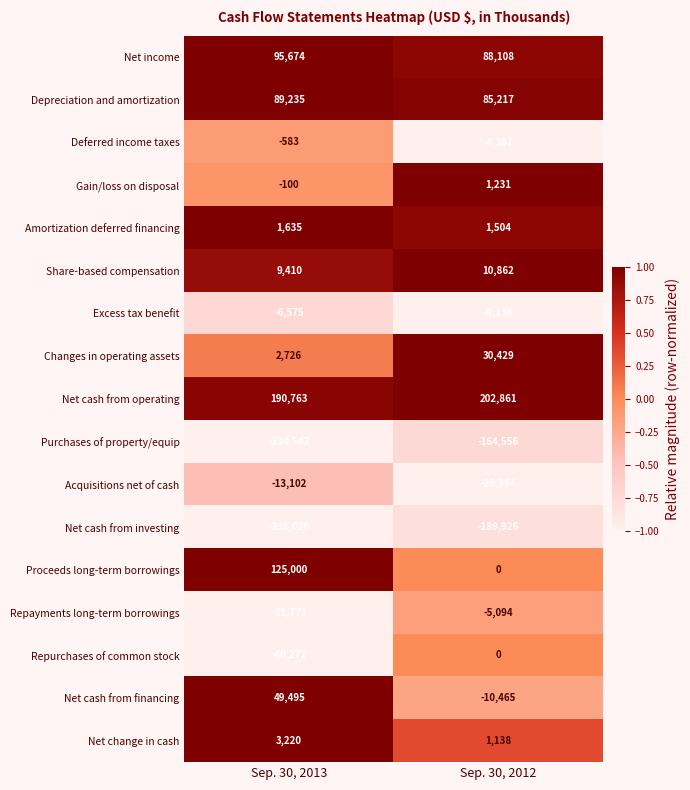

At which label is Net cash from investing closest to -212973?

Sep. 30, 2013